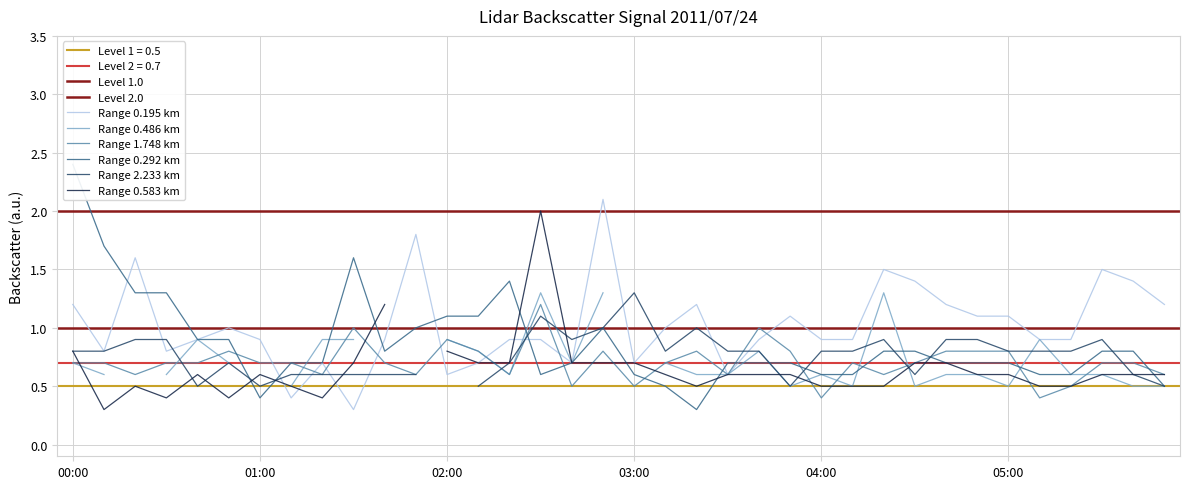

True or false: Range 1.748 km has a value of 0.4 at 02:00.

False